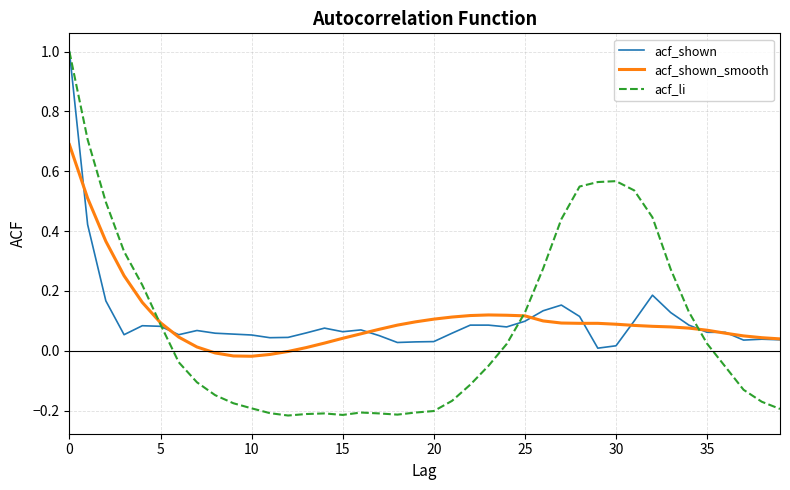

Which series has the widest spread of values?

acf_li